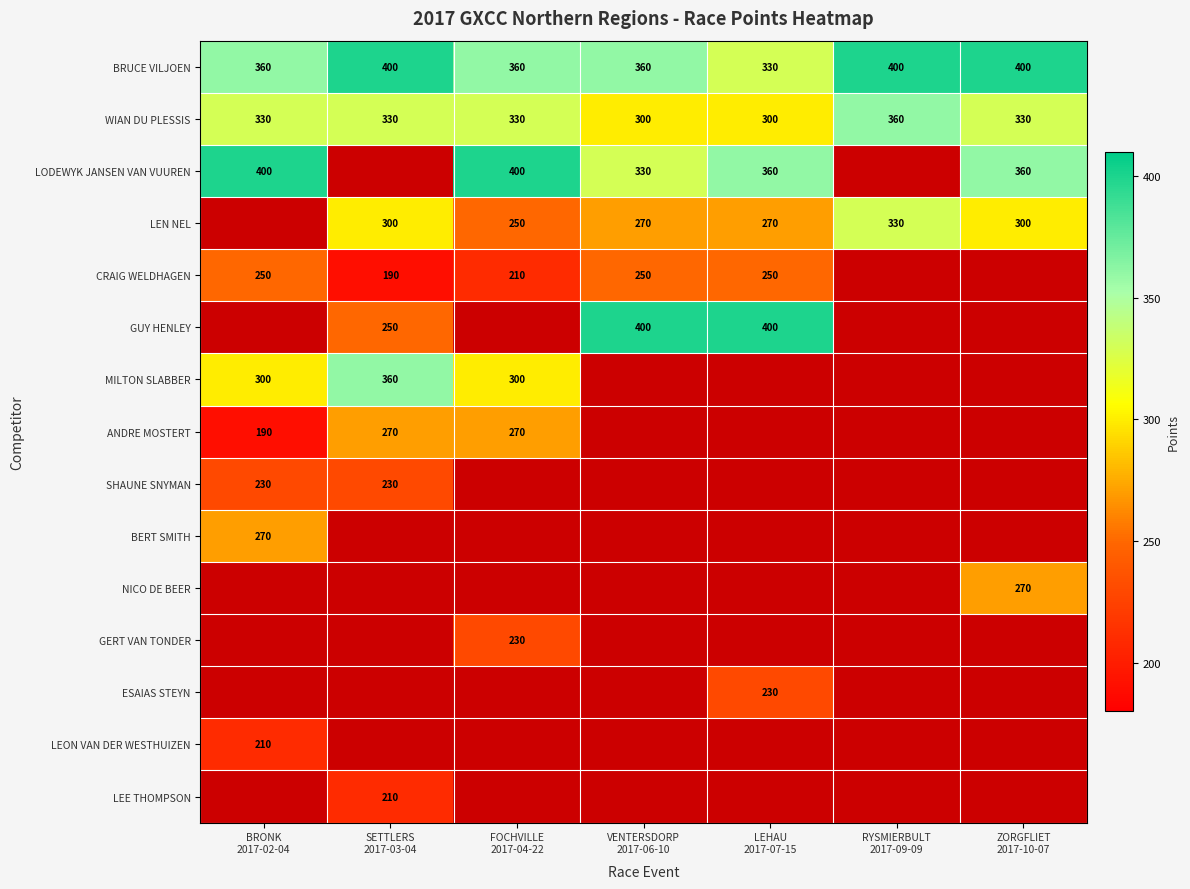

What is the difference between the maximum and minimum values in the WIAN DU PLESSIS series?

60